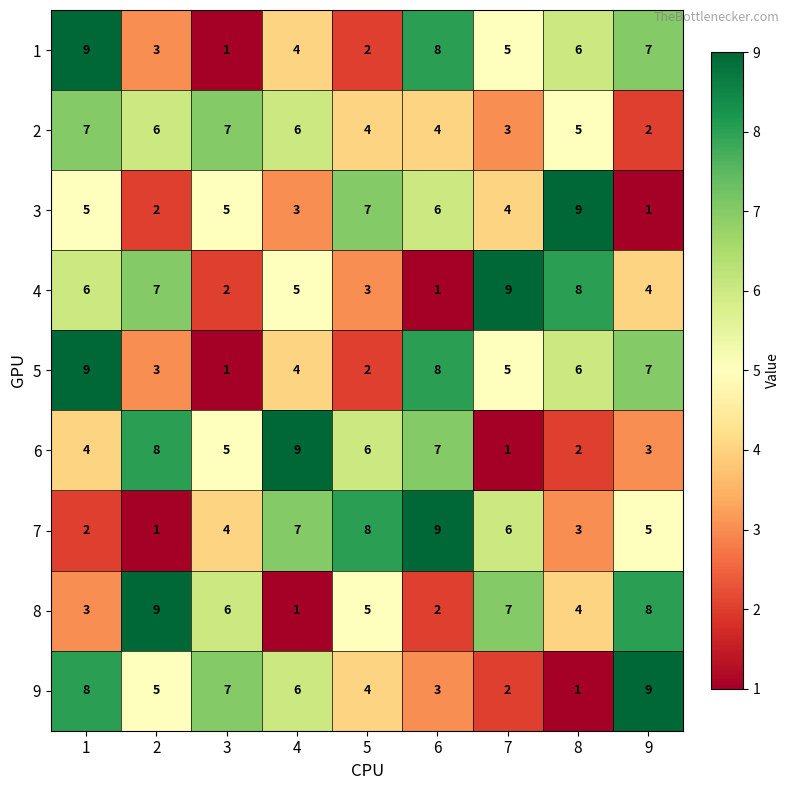

What is the difference between the highest and lowest values at 7?

8